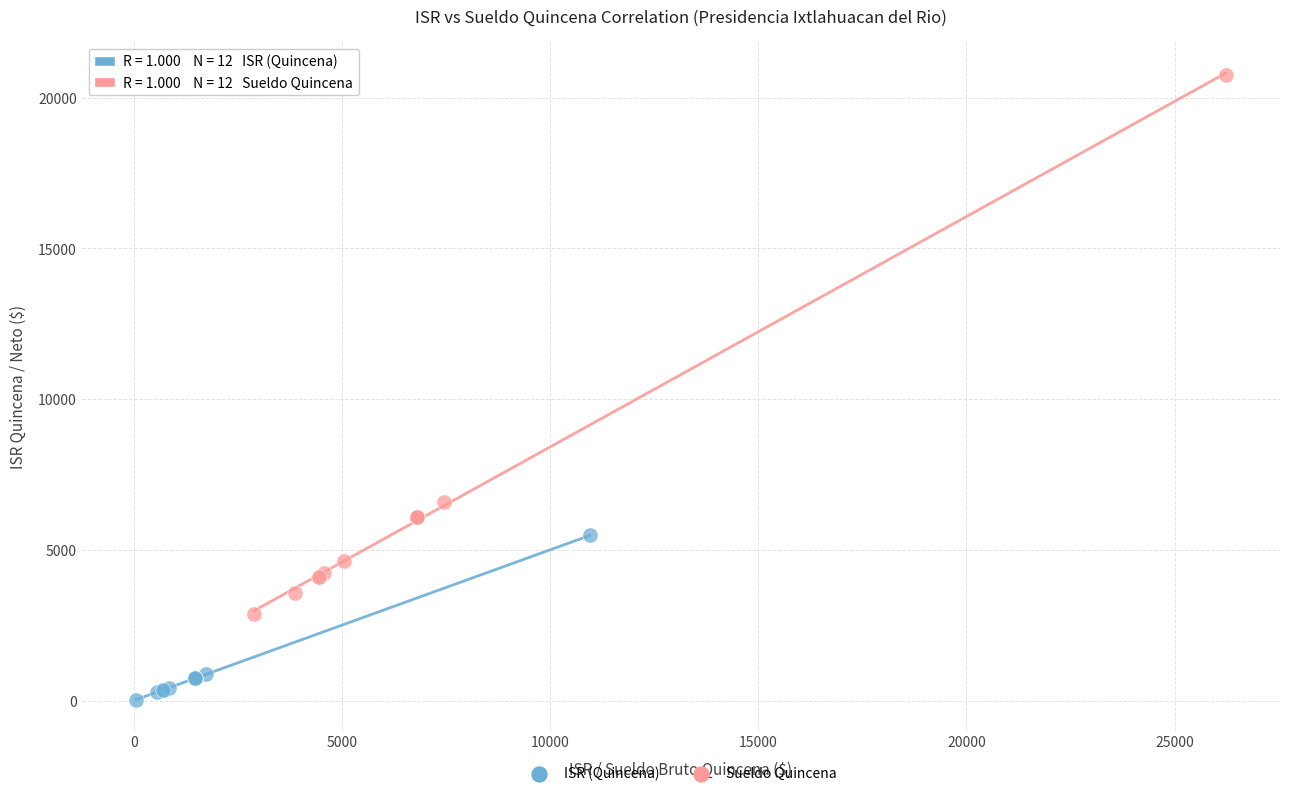

Which series has the widest spread of Y values?

Sueldo Quincena